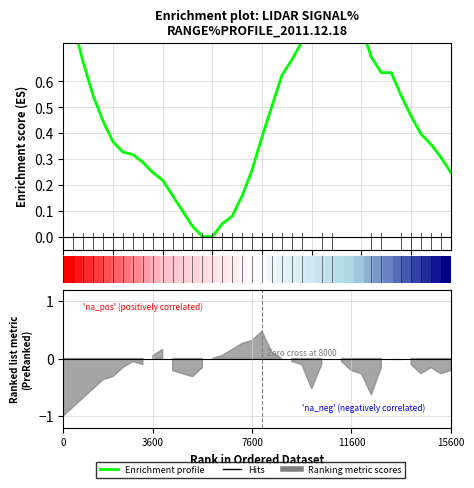

True or false: Enrichment profile has a value of 0.8 at 30.

True